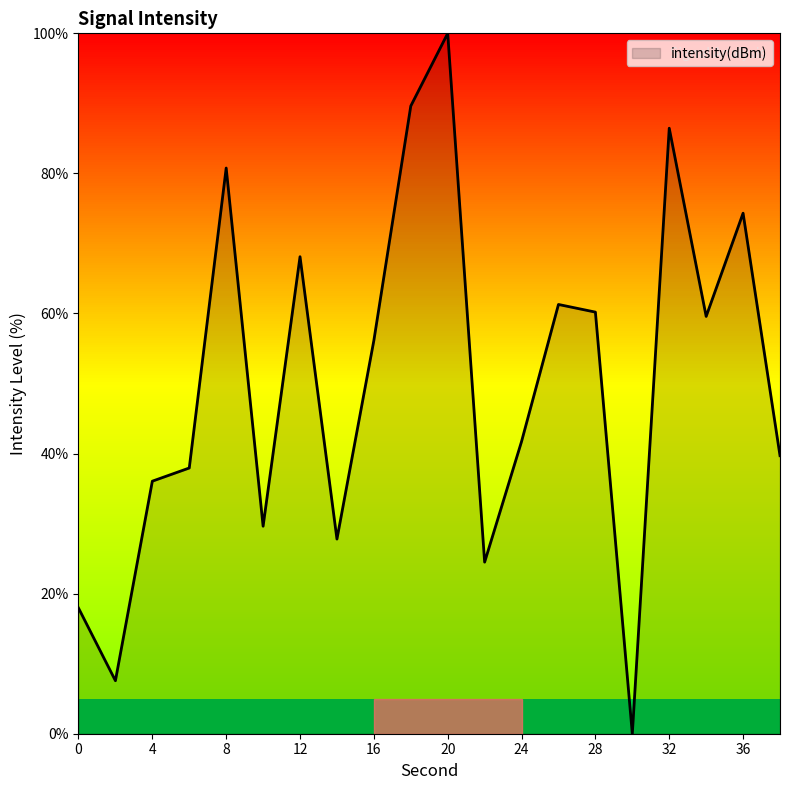

What is the maximum value shown in the chart?

100.0